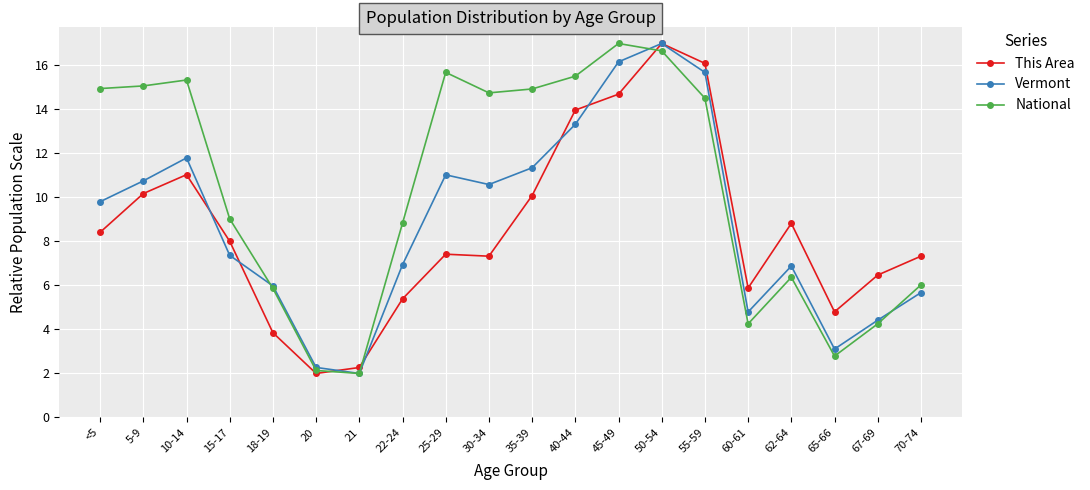

What is the smallest value displayed?

2.0